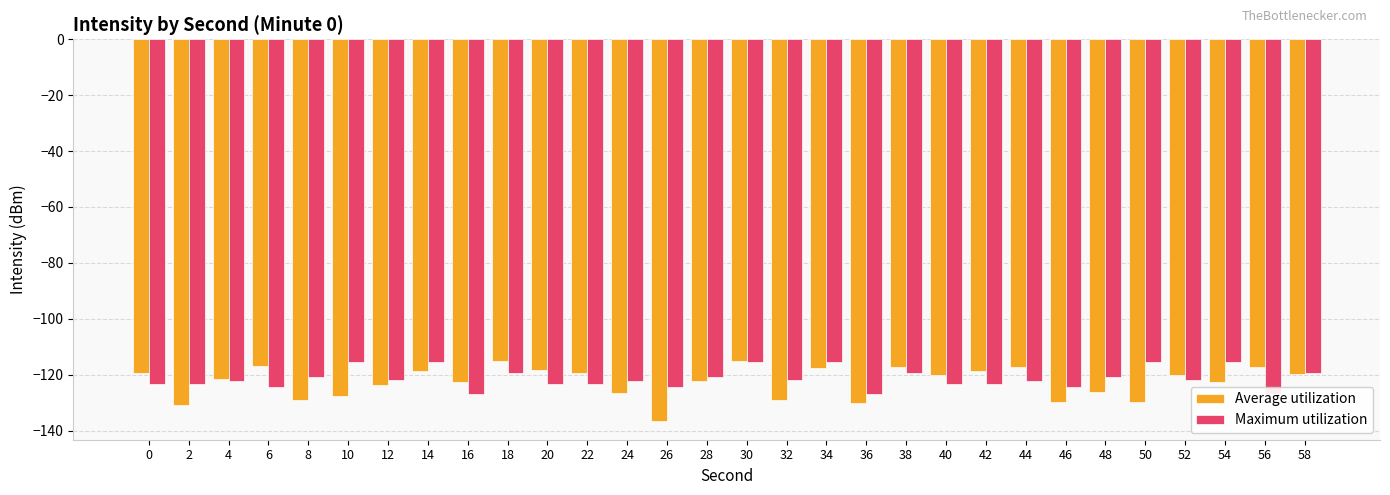

Which series has the widest spread of values?

Average utilization